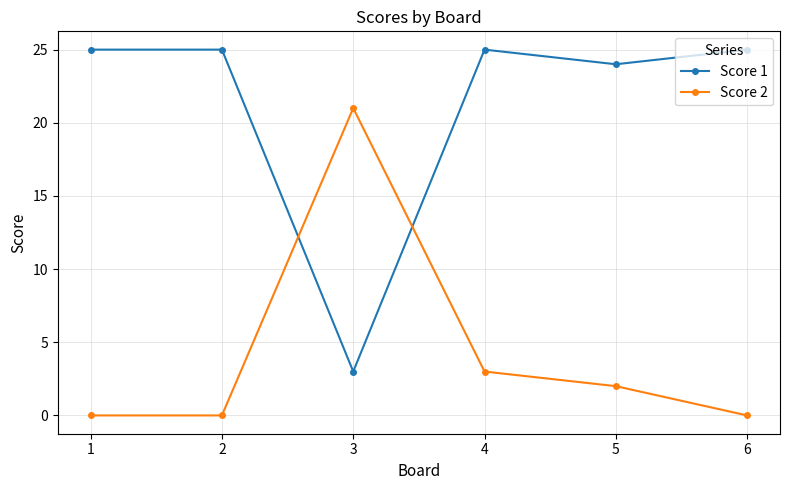

How many times do Score 2 and Score 1 cross each other?

2